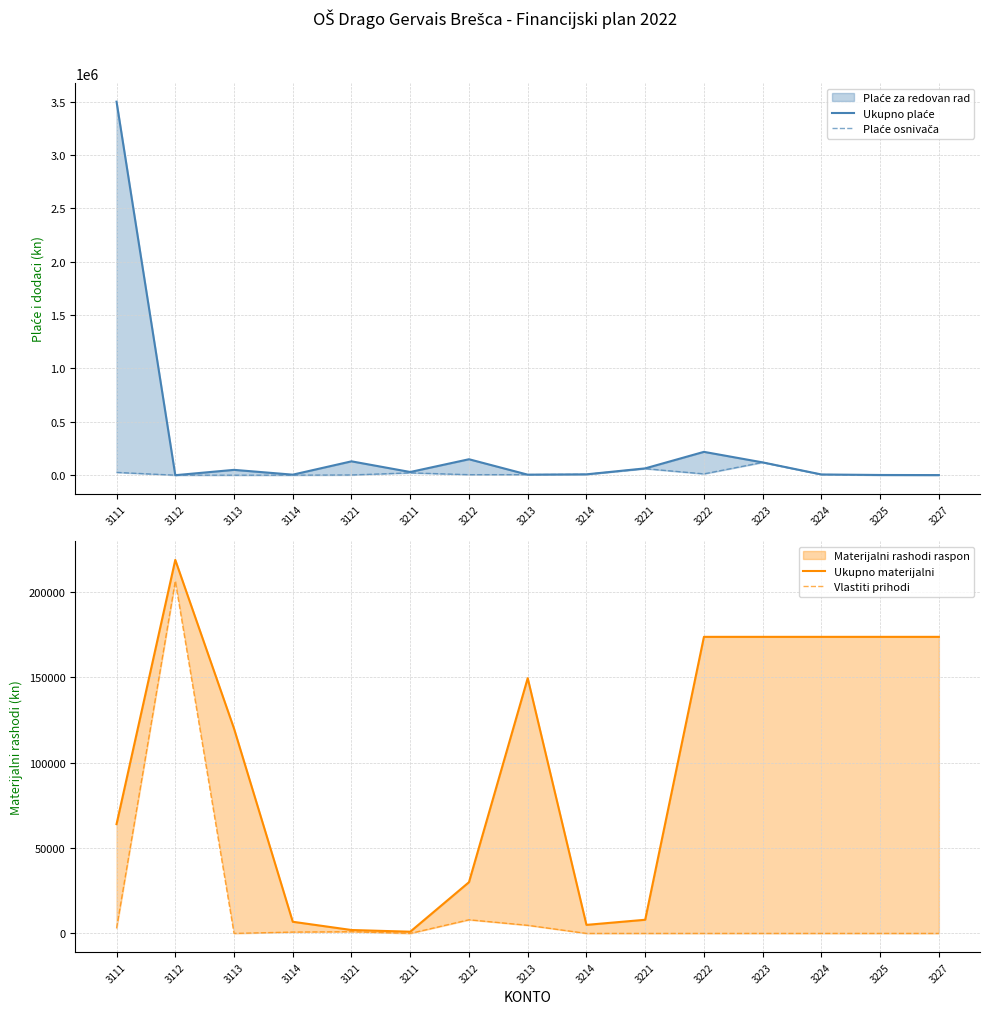

Between 3111 and 3121, which is larger?

3111